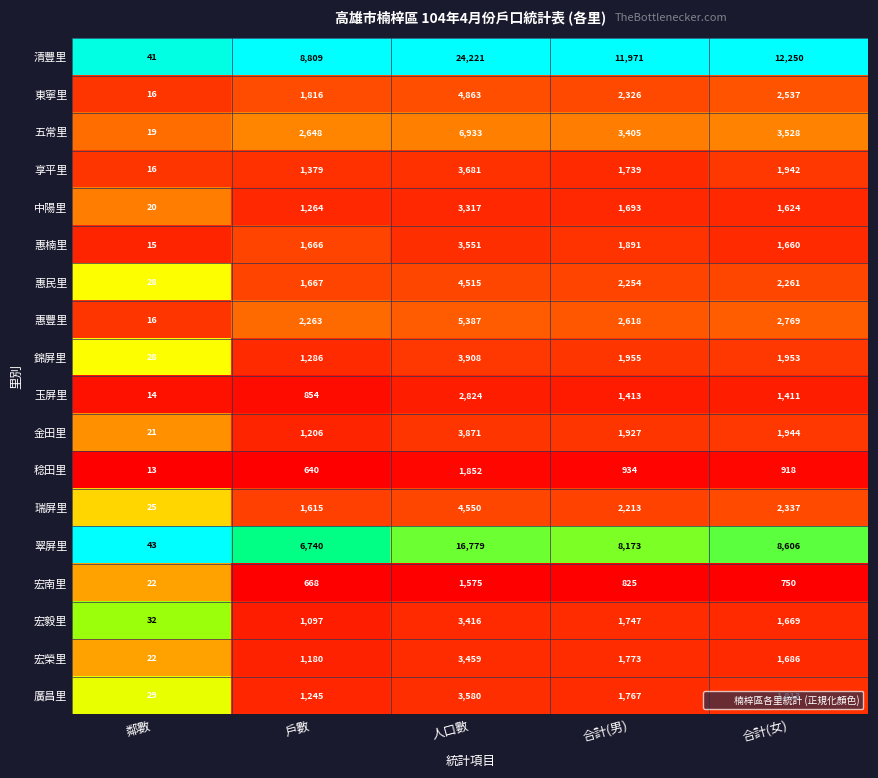

List the labels in order of 稔田里 value, smallest first.

鄰數, 戶數, 合計(女), 合計(男), 人口數